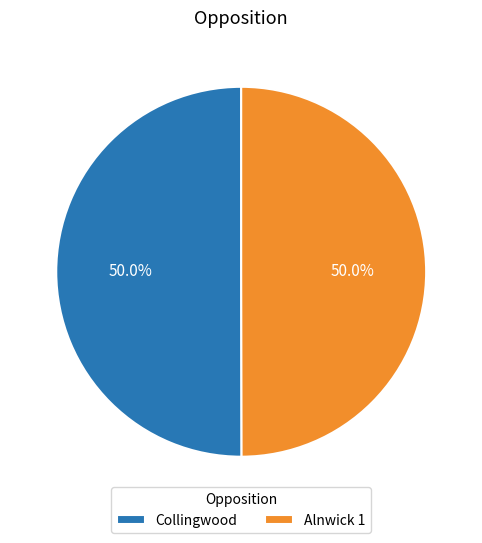

What percentage is NOT represented by Collingwood?

50.0%